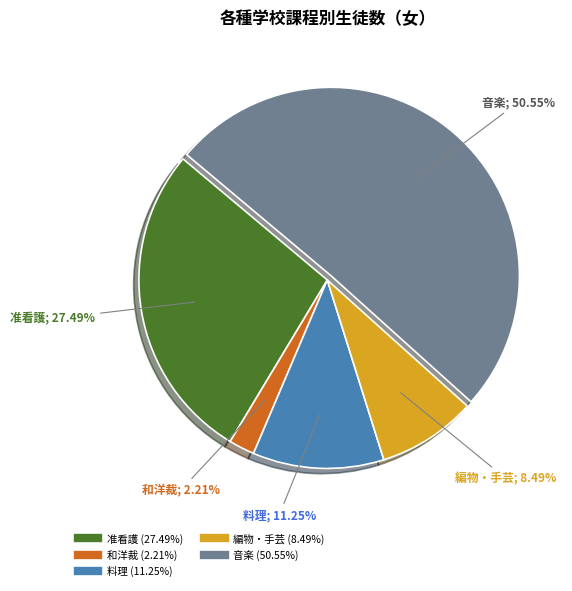

To the nearest percent, what portion does 准看護 represent?

27%